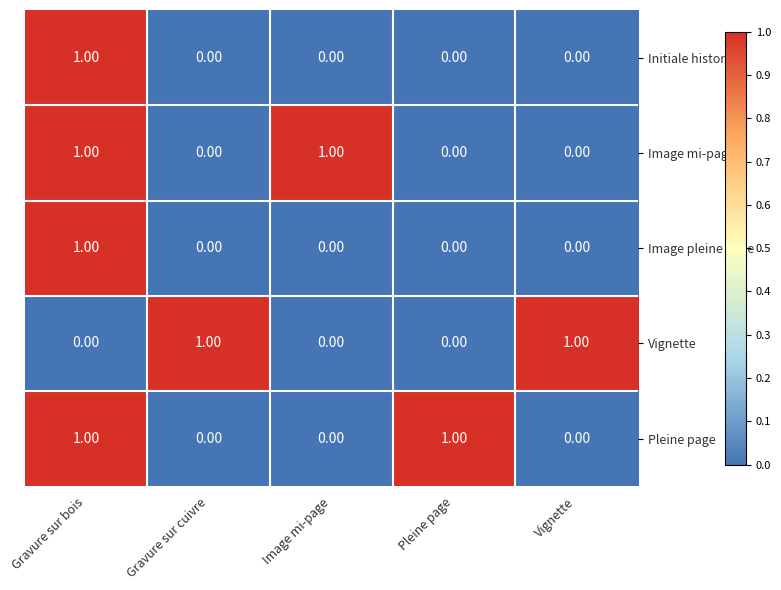

The Image pleine page series shows 1 at Gravure sur bois. True or false?

True